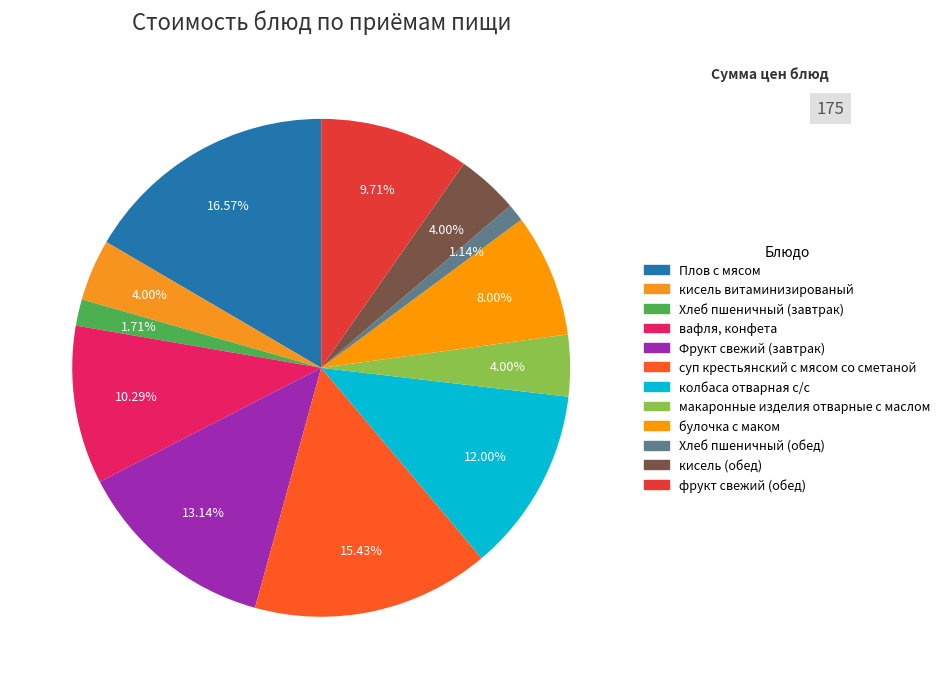

Count the number of slices in the pie.

12